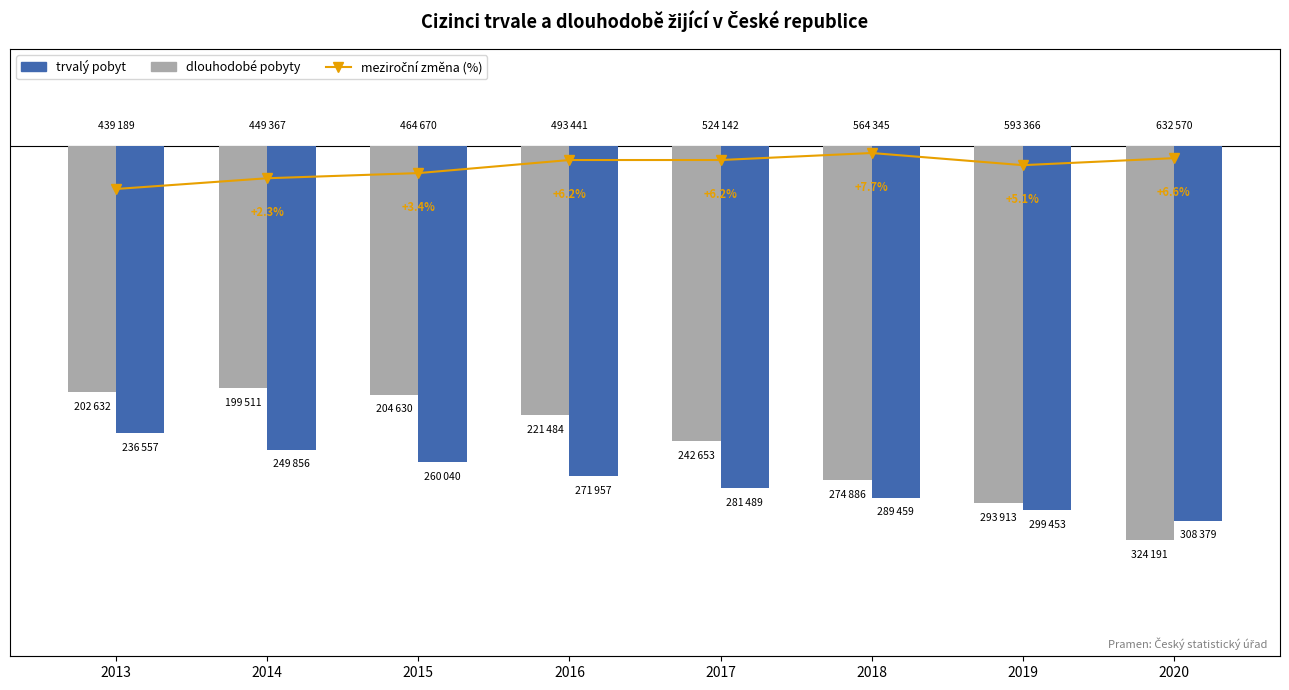

What is the average value of the trvalý pobyt series?

-274648.8